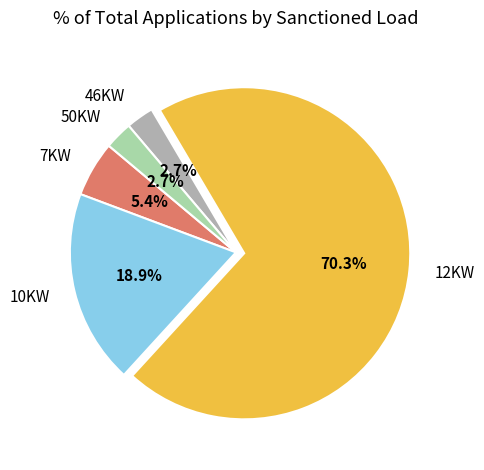

How many slices are in this pie chart?

5